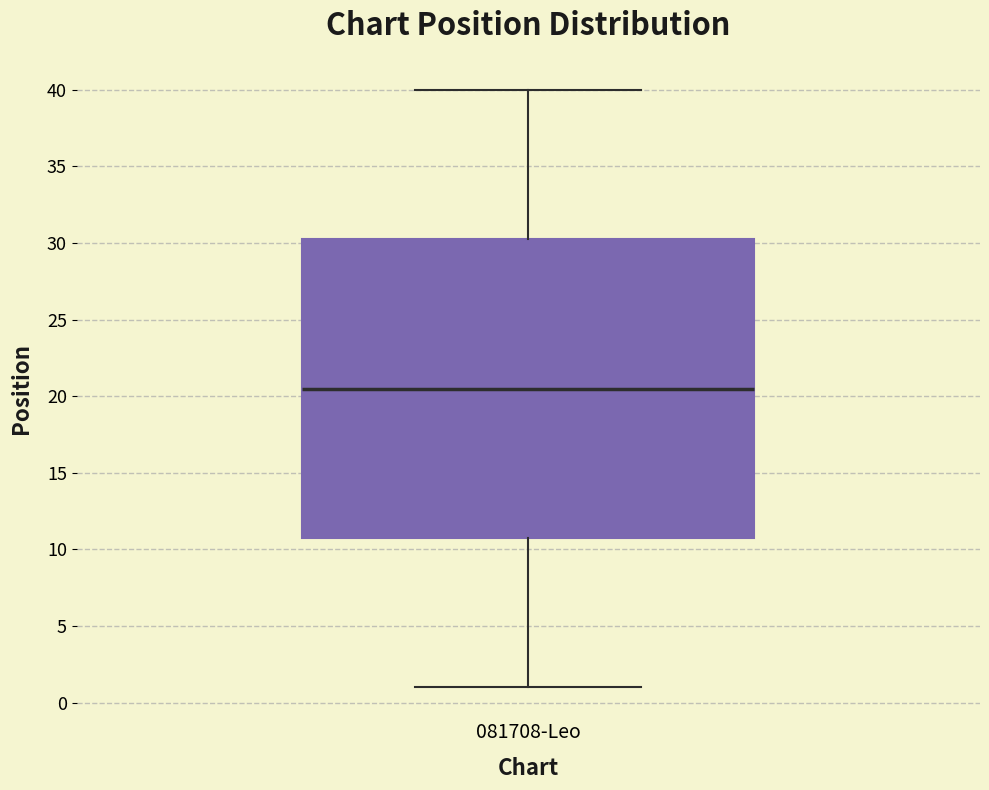

Read this box plot against the y-axis: the position of the median line, the range covered by the box, and the ends of both whiskers. The values are not printed on the chart, so give them approximately, as read against the axis.

median 20.5, box 11.0 to 30.5, whiskers 1.0 to 40.0